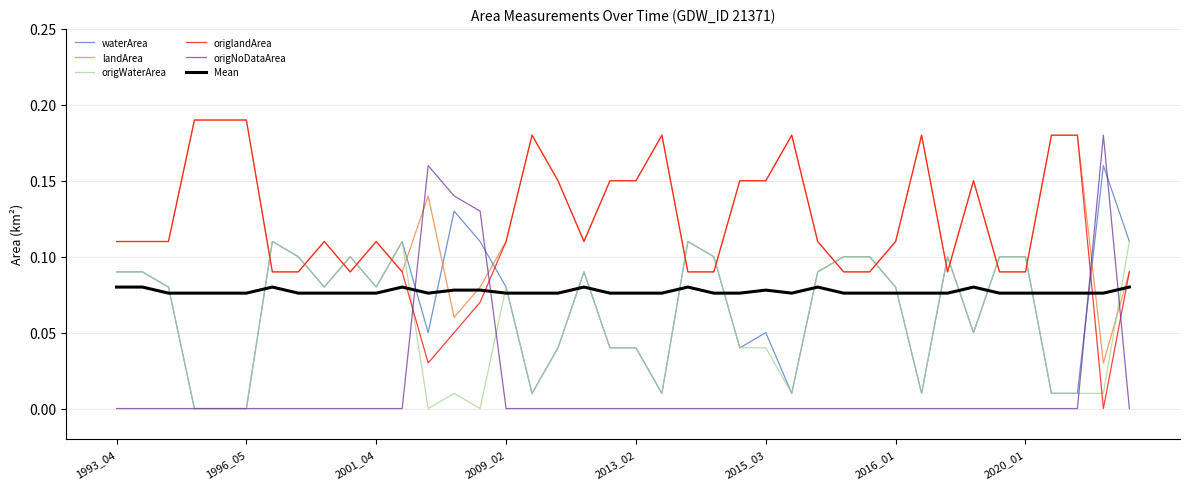

How many lines are shown in the chart?

6